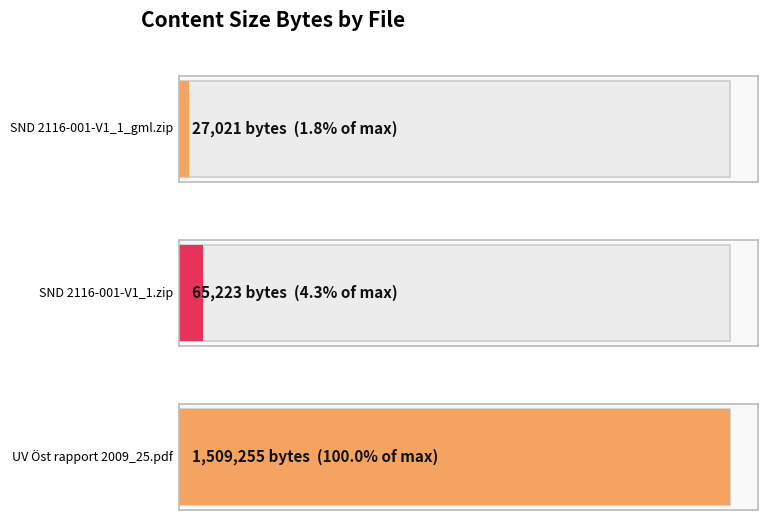

What is the label of the 3rd bar from the right?

SND 2116-001-V1_1_gml.zip